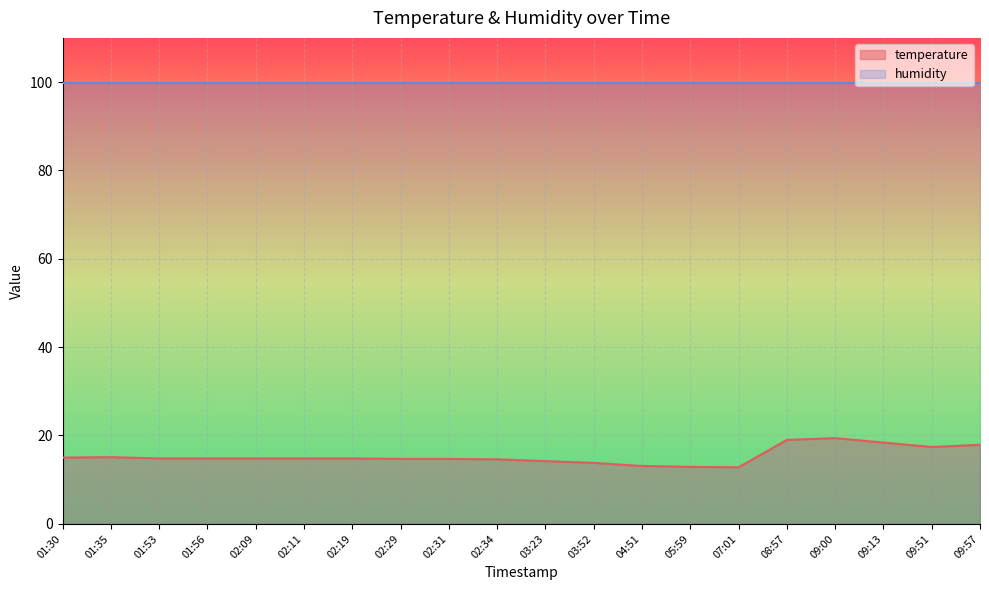

What is the average value?

15.3